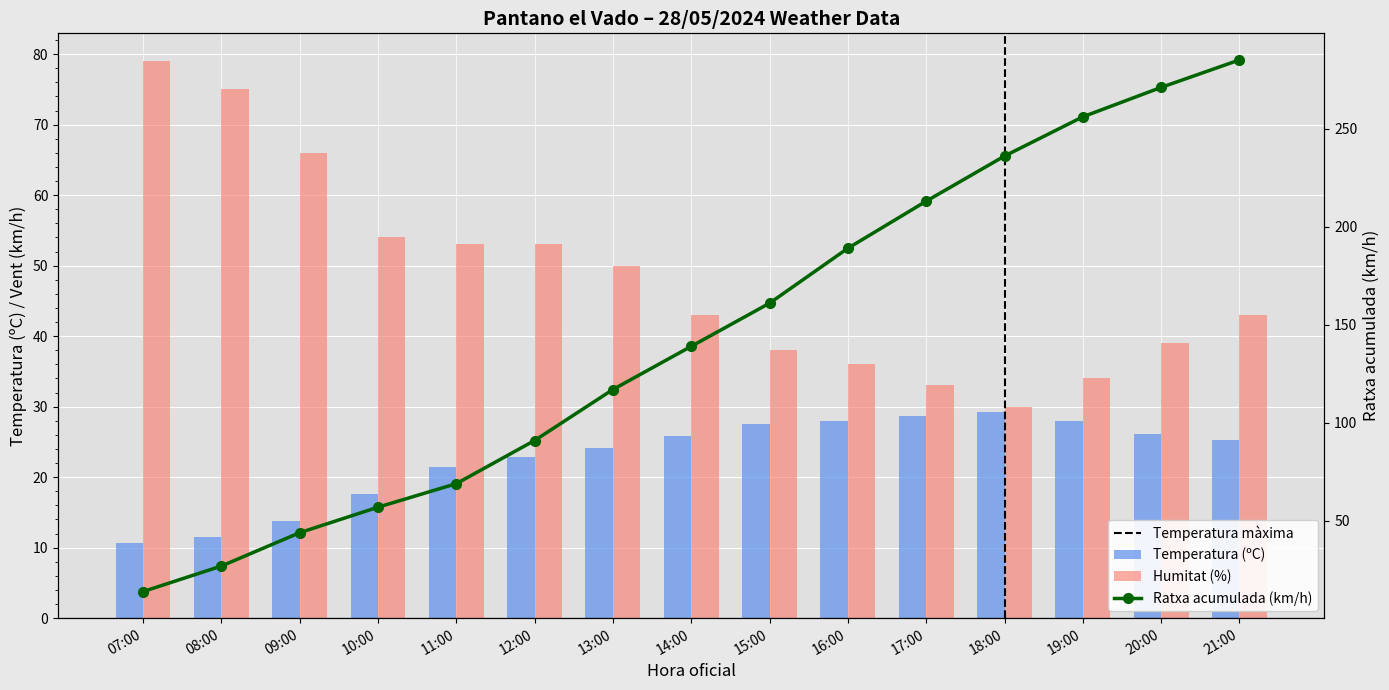

What is the total value across all series at 18:00?

67.3